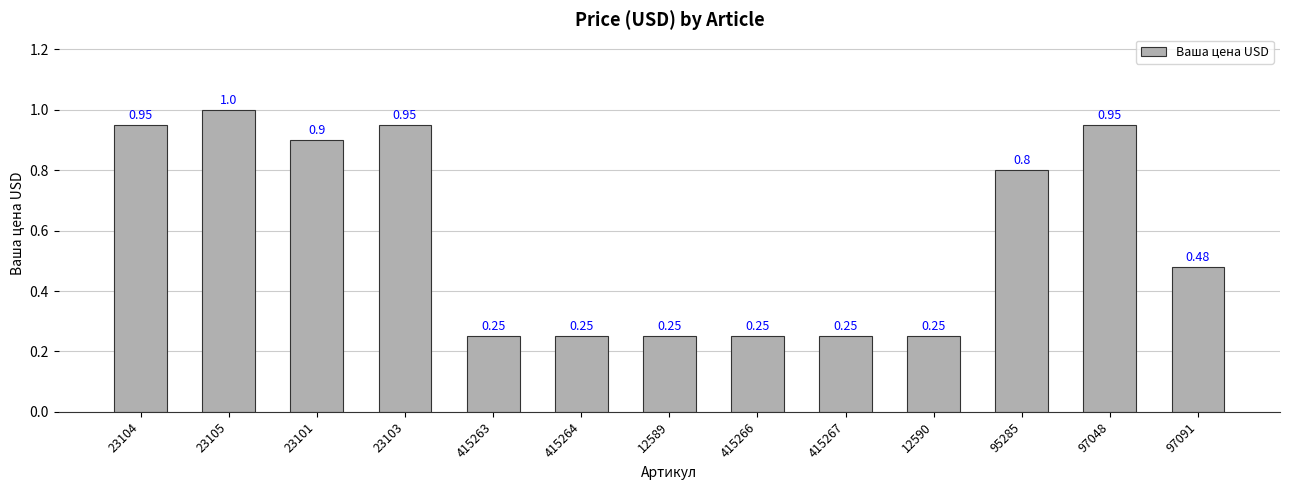

Between 415264 and 95285, which is larger?

95285